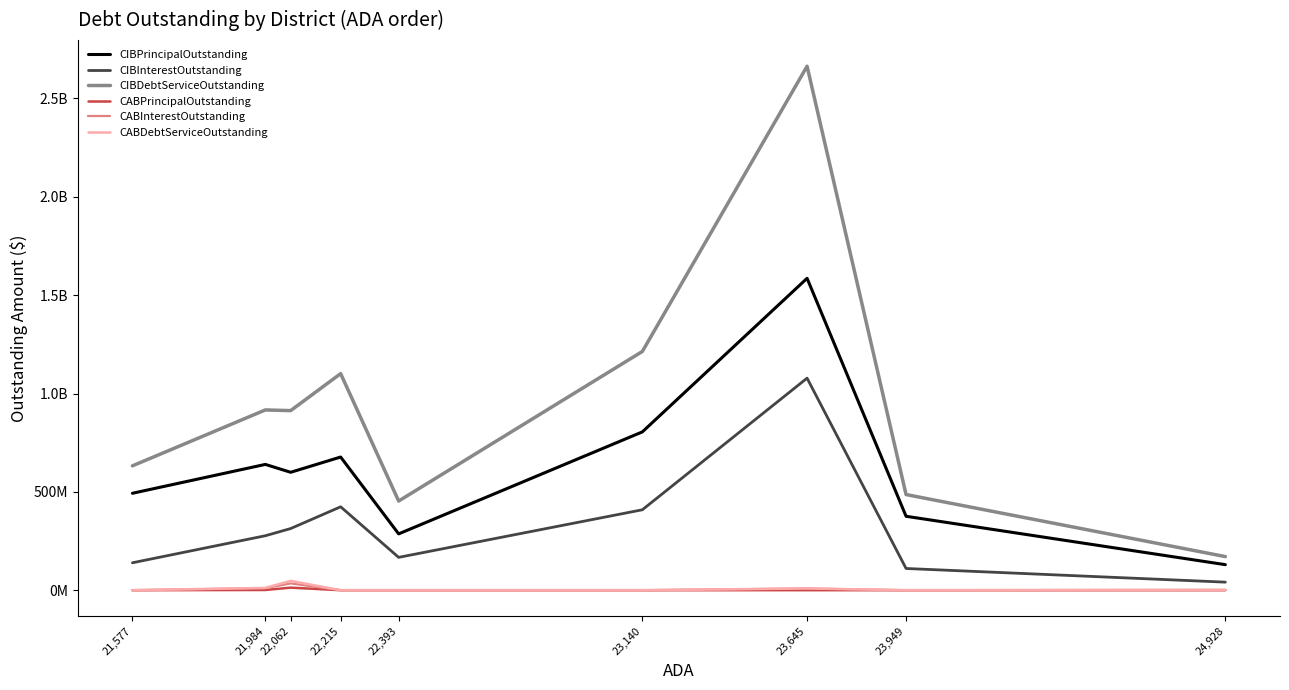

What are all the series names shown in the legend?

CIBPrincipalOutstanding, CIBInterestOutstanding, CIBDebtServiceOutstanding, CABPrincipalOutstanding, CABInterestOutstanding, CABDebtServiceOutstanding